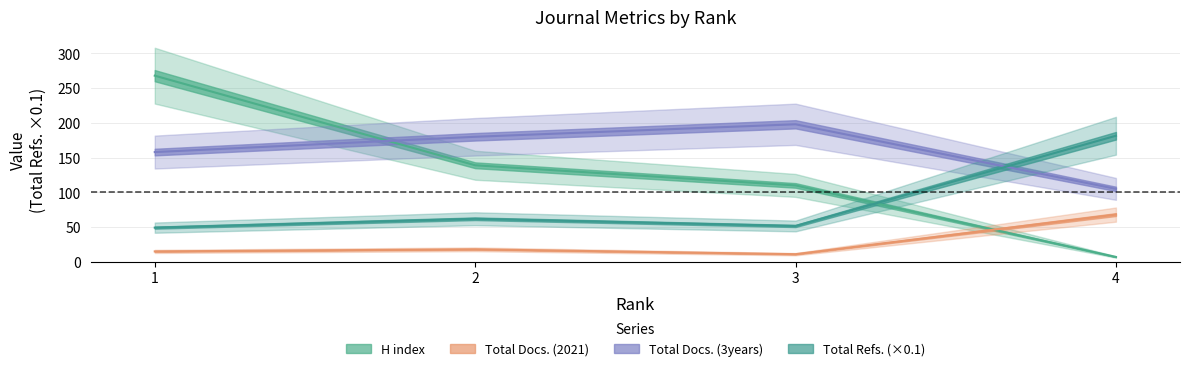

Rank the categories by H index value from highest to lowest.

1, 2, 3, 4